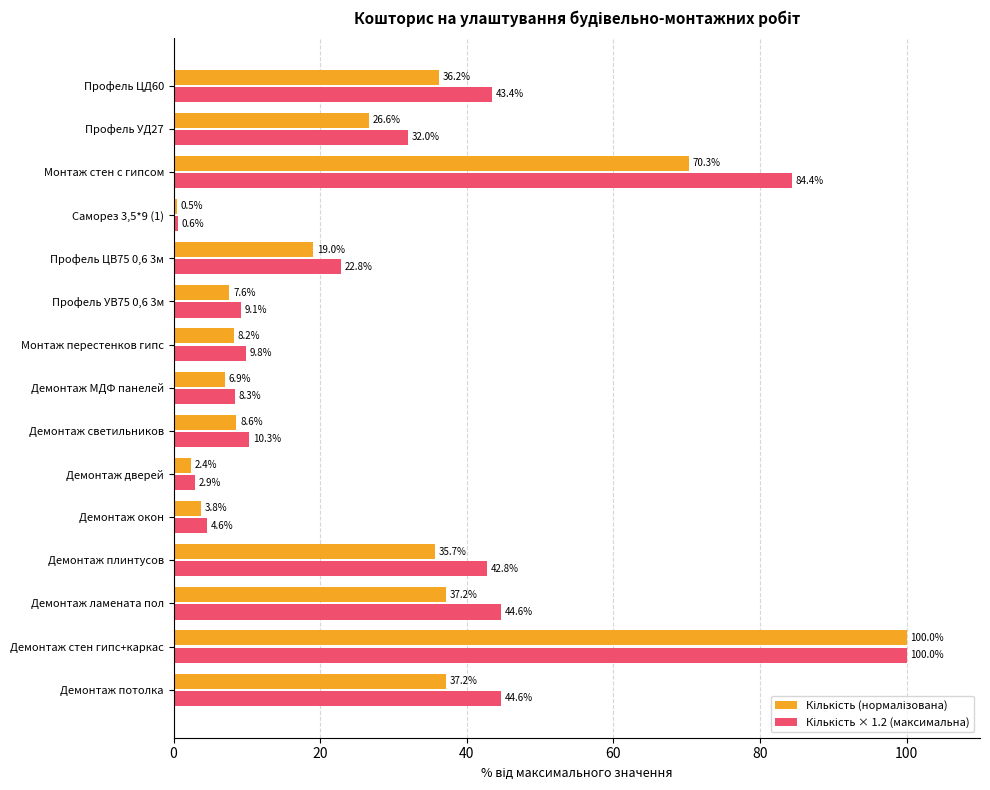

At which category is the sum across all series the highest?

Демонтаж стен гипс+каркас